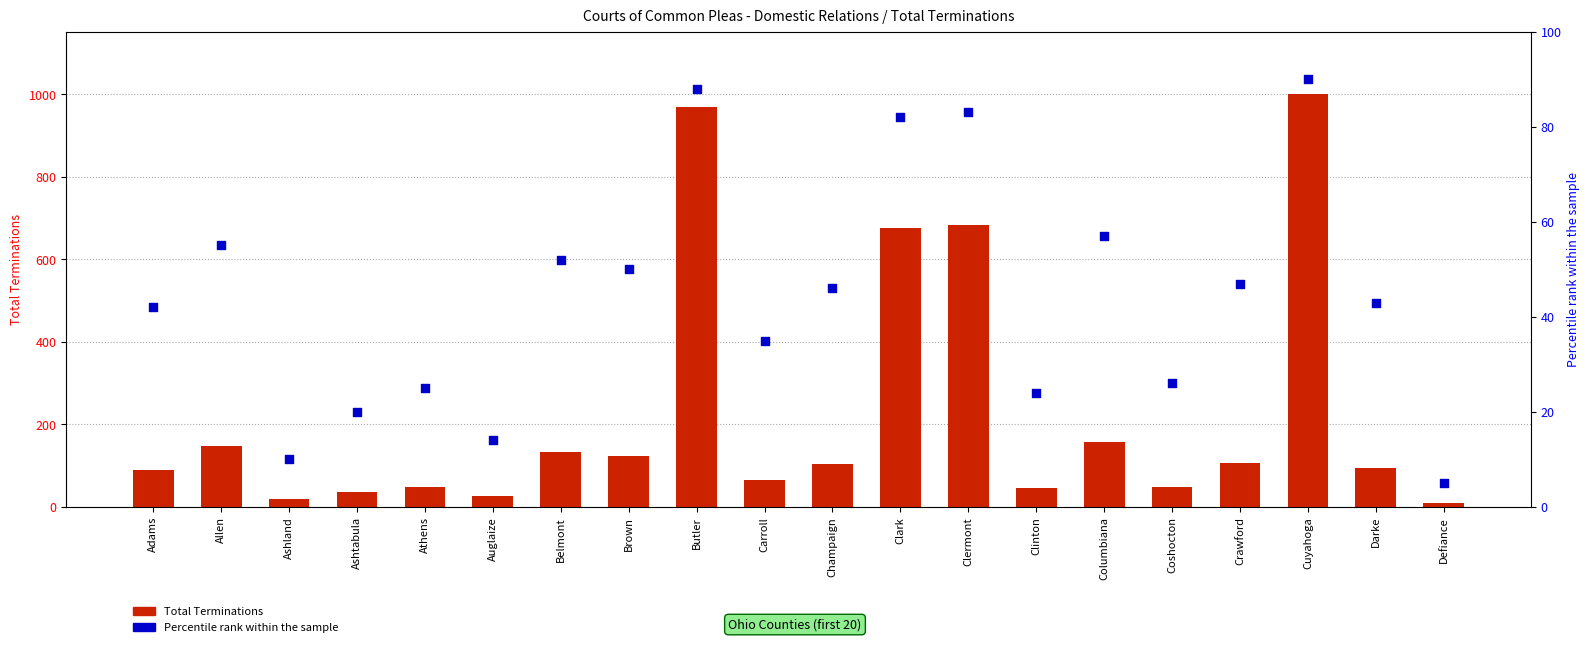

At which category is the sum across all series the highest?

Cuyahoga